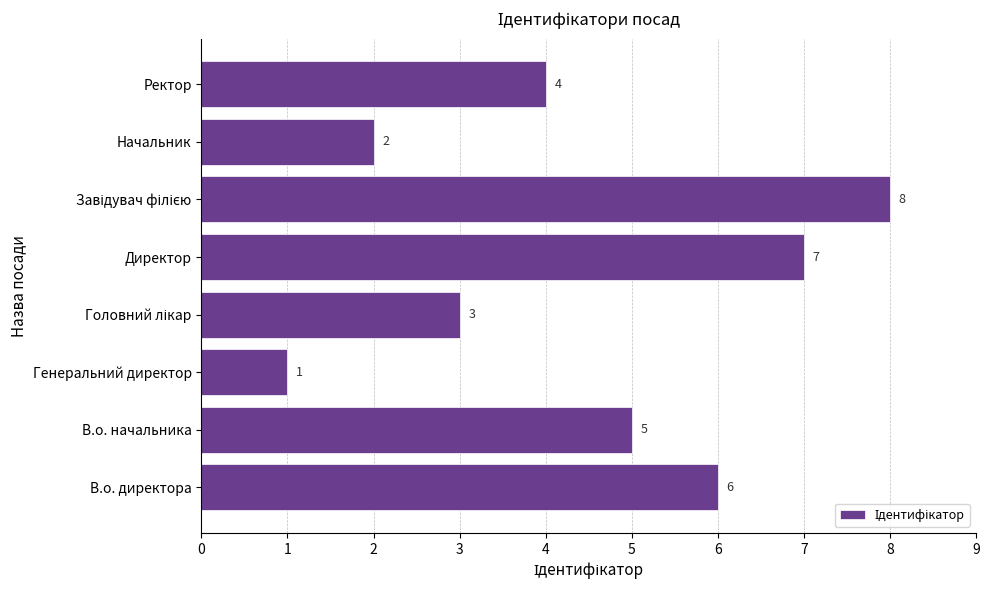

Between В.о. начальника and Ректор, which is larger?

В.о. начальника